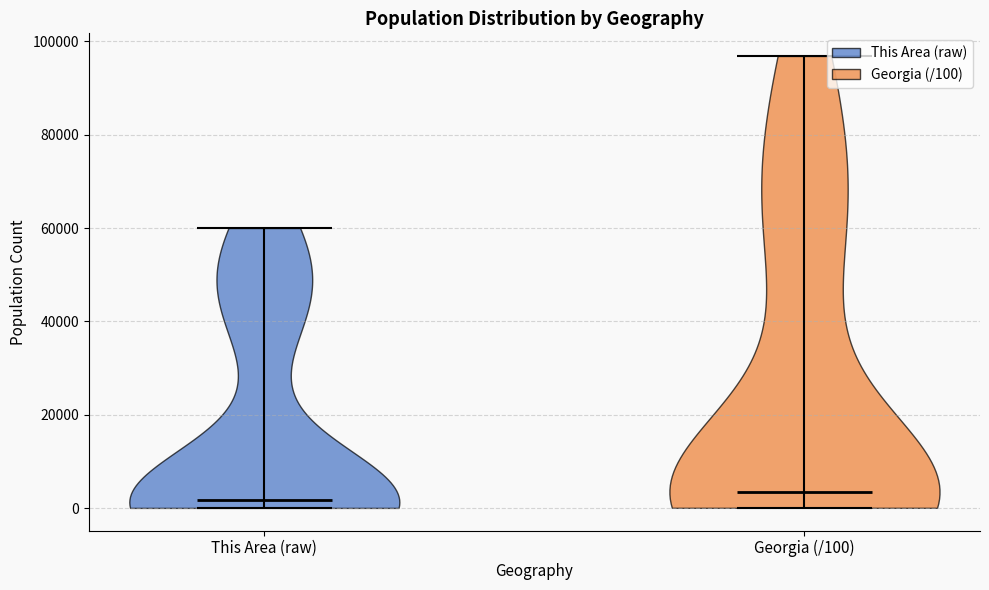

Reading left to right, read every violin against the y-axis: where its median line is, and the lowest and highest points it reaches. The values are not printed on the chart, so give them approximately, as read against the axis.

This Area (raw): median line 2000, lowest point 0, highest point 60000
Georgia (/100): median line 4000, lowest point 0, highest point 96000